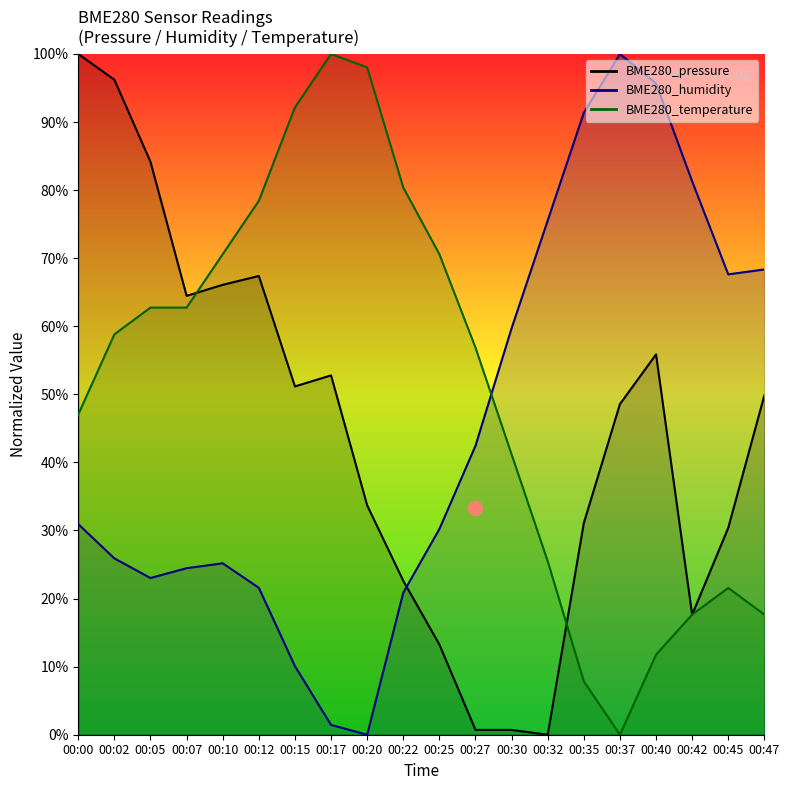

At which label does BME280_humidity reach its peak?

00:37